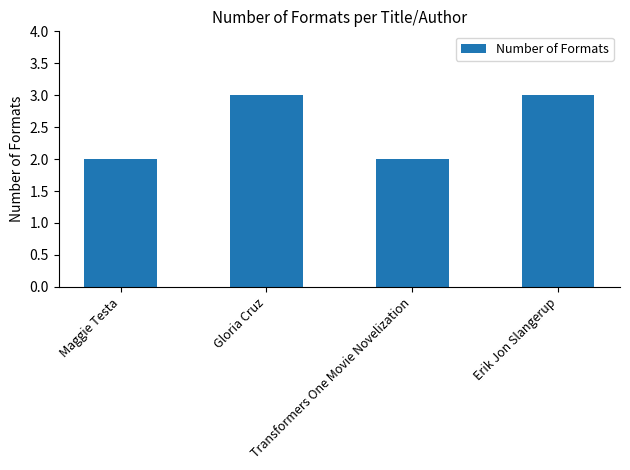

What is the label of the 4th bar from the left?

Erik Jon Slangerup